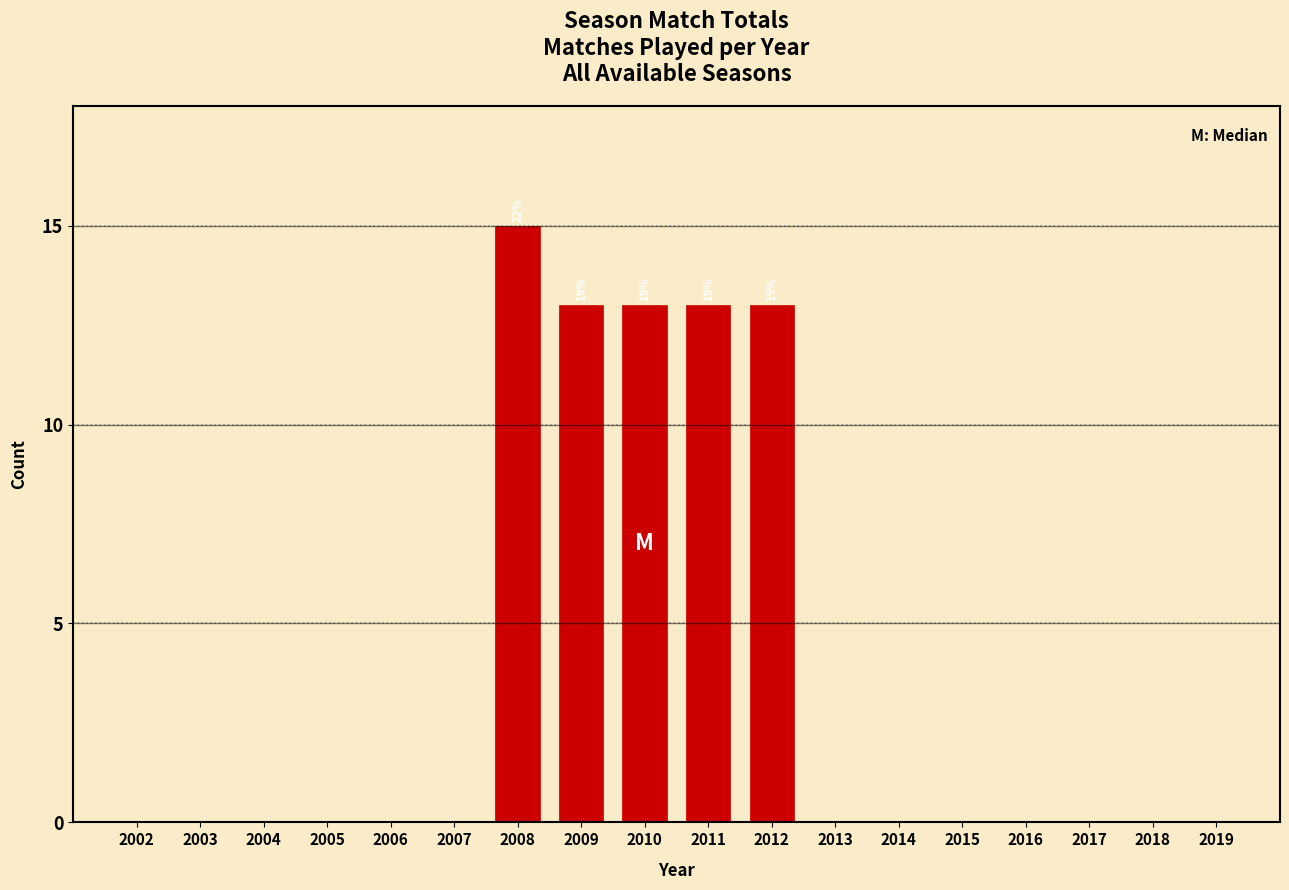

Reading left to right, list all the values displayed in this chart.

2002=0	2003=0	2004=0	2005=0	2006=0	2007=0	2008=15	2009=13	2010=13	2011=13	2012=13	2013=0	2014=0	2015=0	2016=0	2017=0	2018=0	2019=0